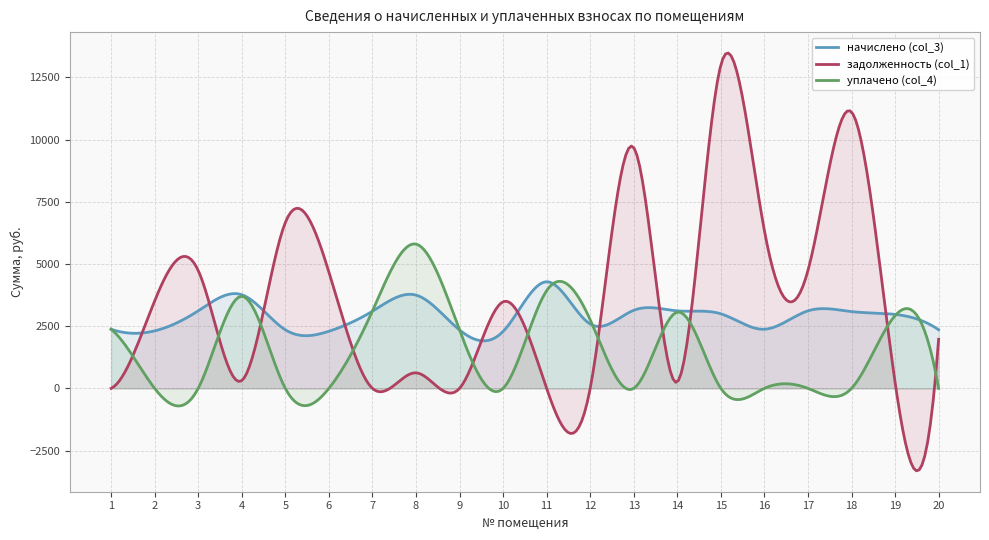

Does the chart display data point markers on the line(s)?

No